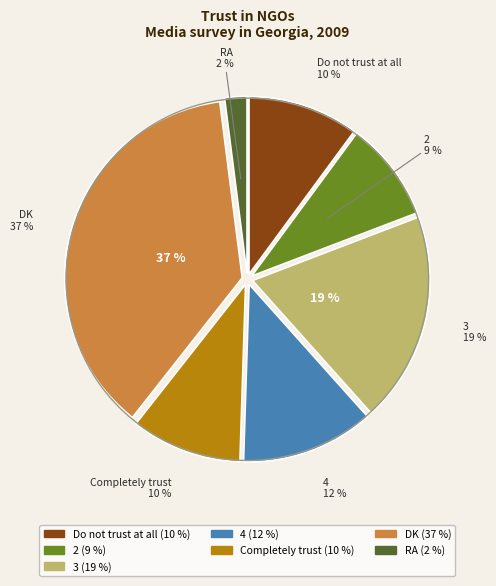

Is it true that 4 is 12% of the pie?

True